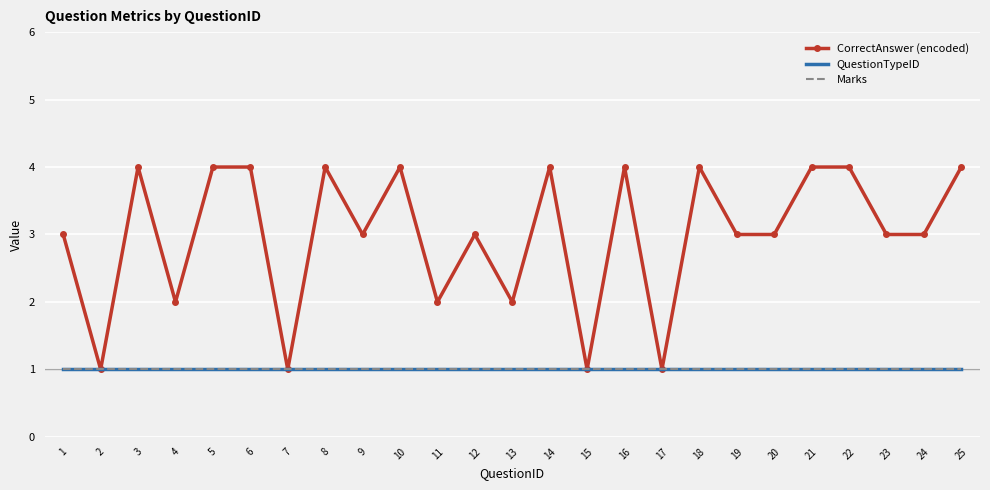

Rank the categories by CorrectAnswer (encoded) value from lowest to highest.

2, 7, 15, 17, 4, 11, 13, 1, 9, 12, 19, 20, 23, 24, 3, 5, 6, 8, 10, 14, 16, 18, 21, 22, 25